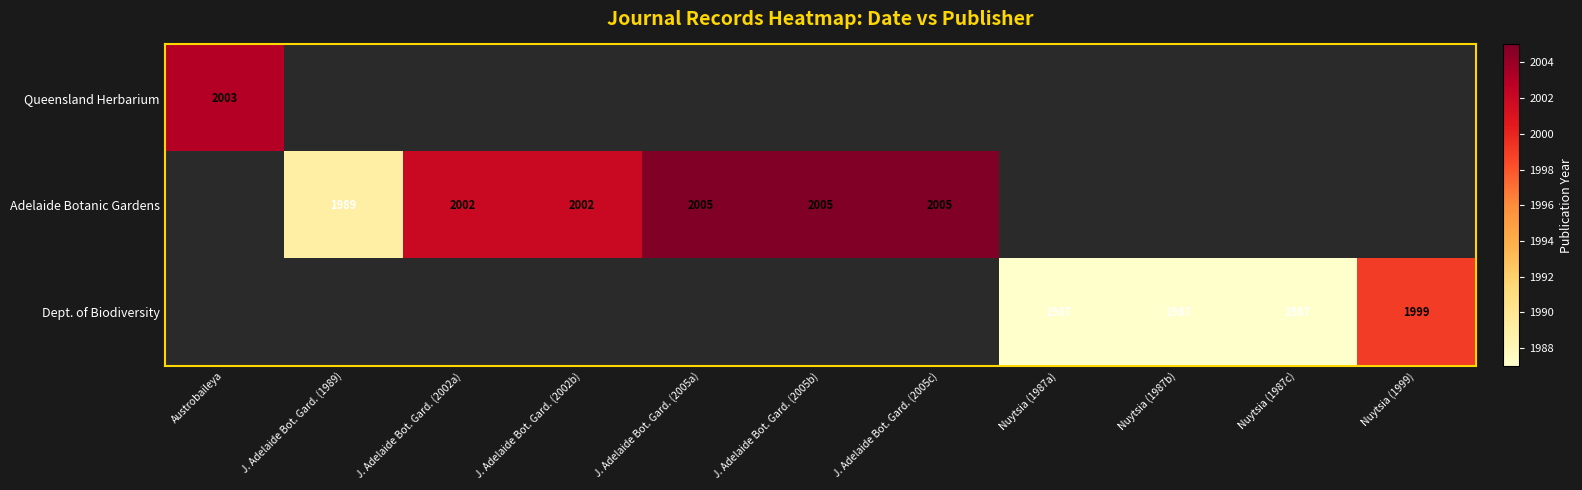

The value of Adelaide Botanic Gardens at J. Adelaide Bot. Gard. (1989) is 1989. True or false?

True